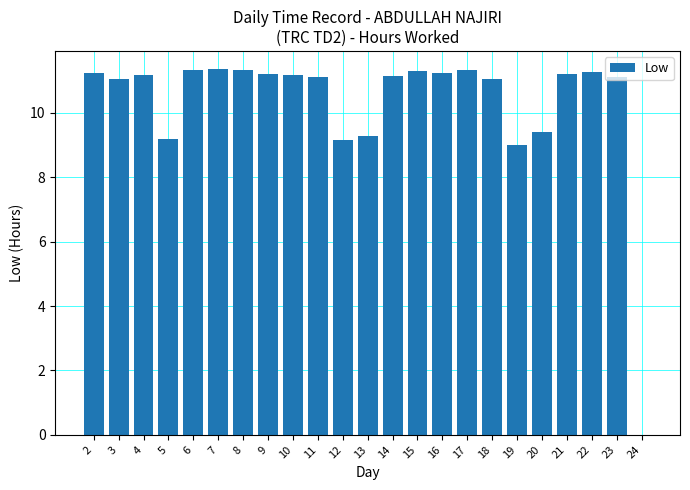

What is the average value?

10.3